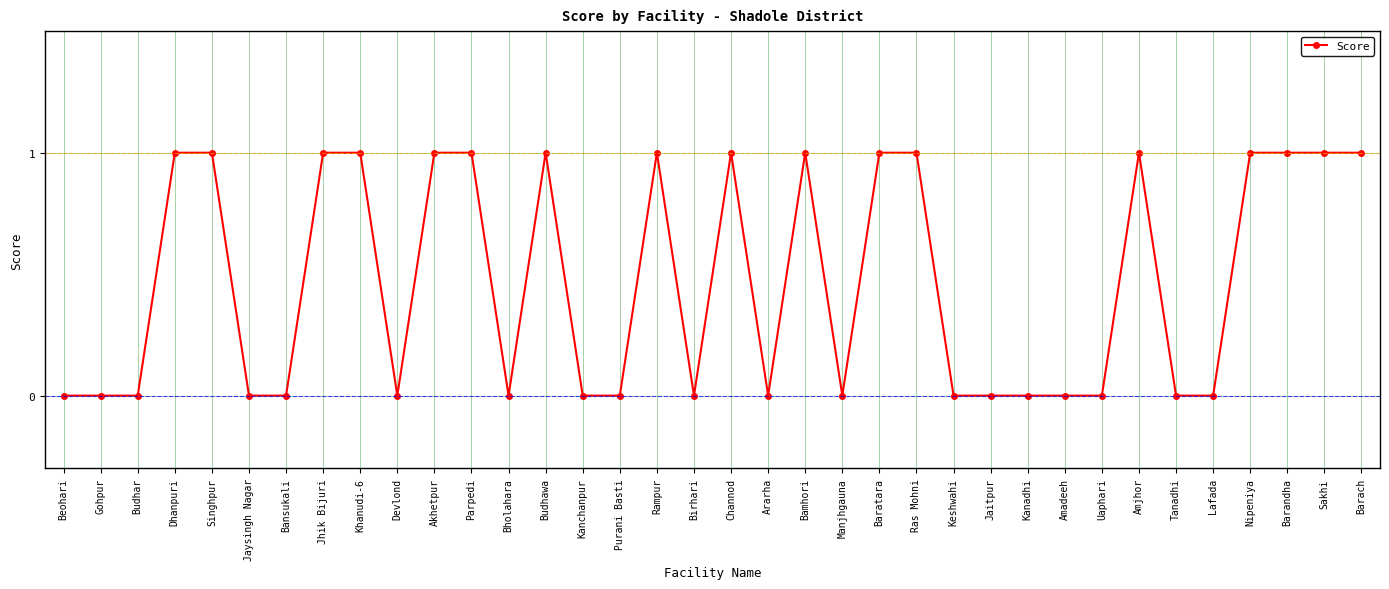

Is it true that the value at Budhawa is 1?

True